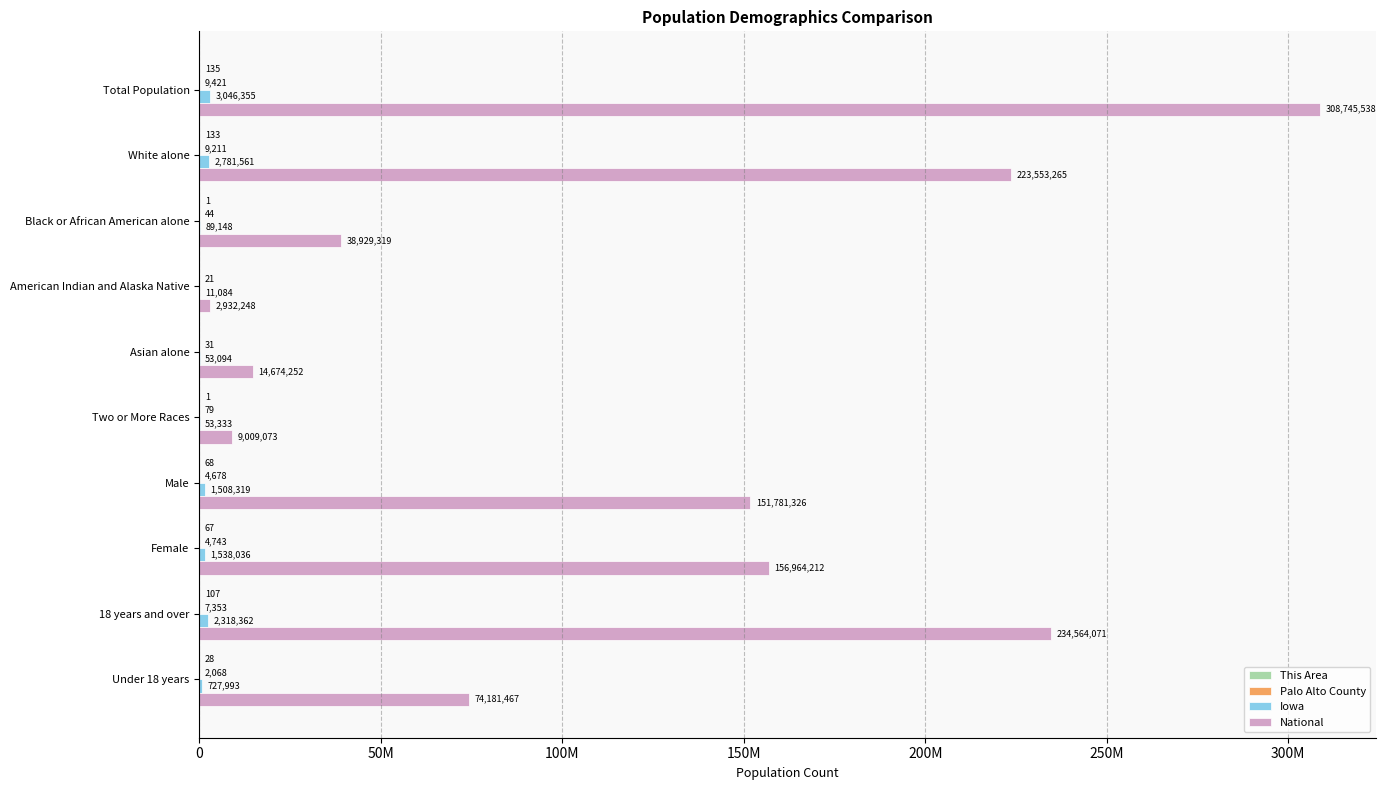

At how many categories does at least one series exceed 56746039?

6